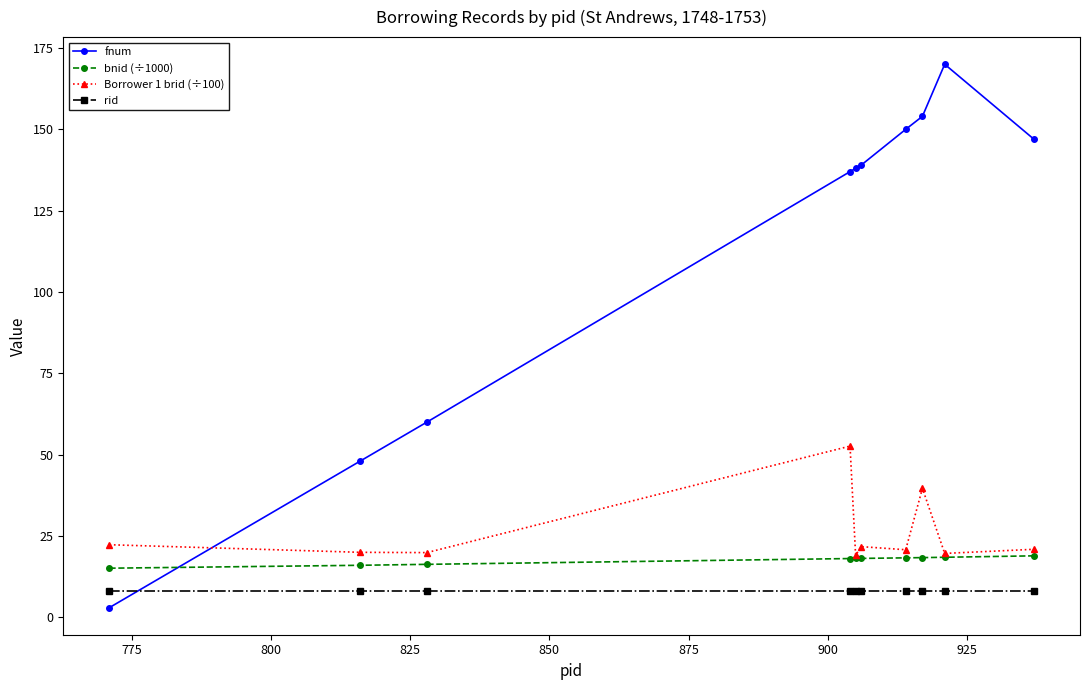

What is the value of the bnid (÷1000) point at the 2nd from the left?

16.0